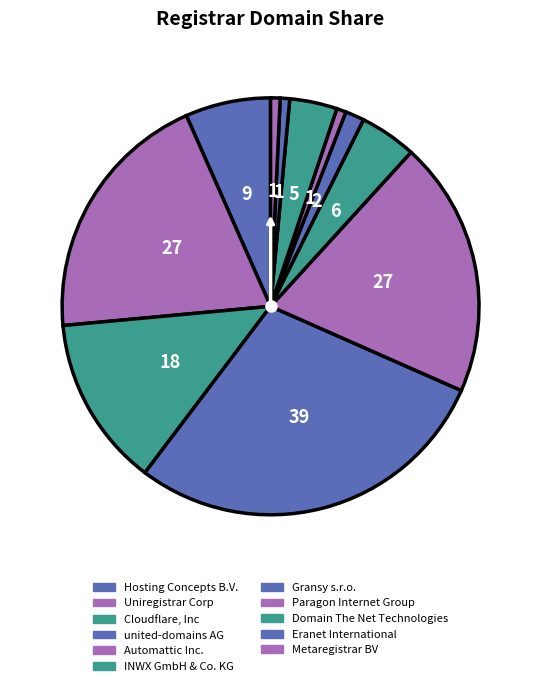

How many segments does this pie chart have?

11